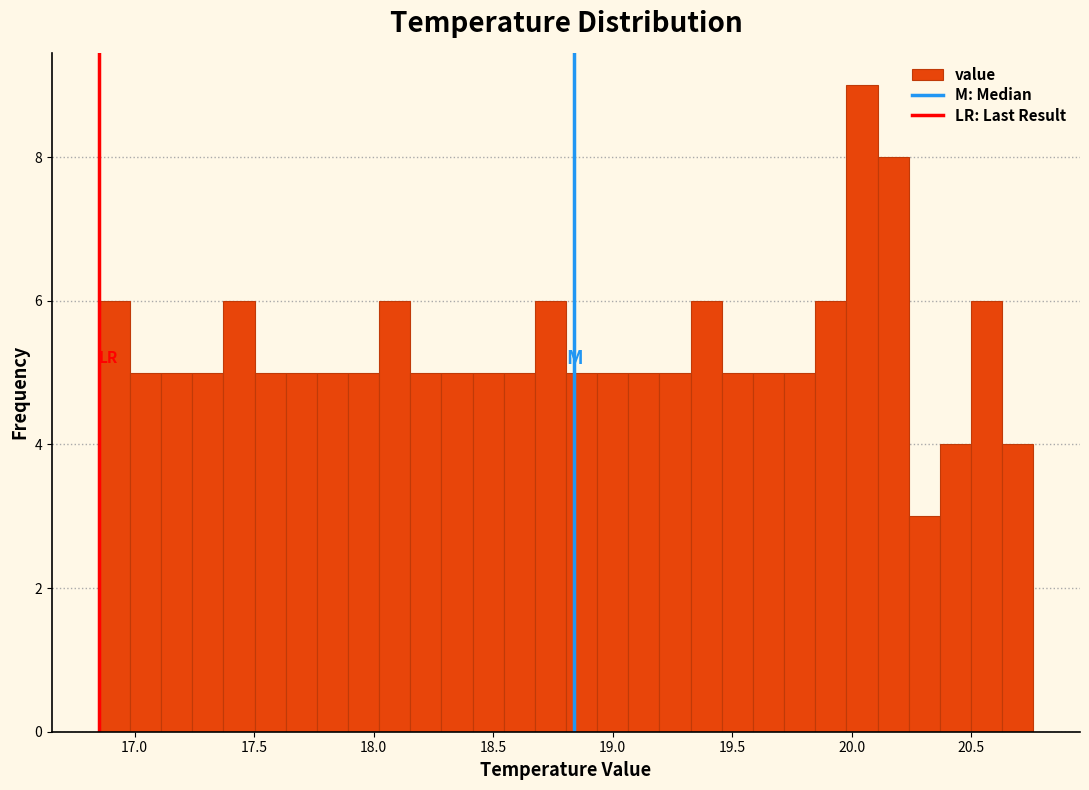

Read against the x-axis, roughly where is the centre of the tallest bar?

20.05